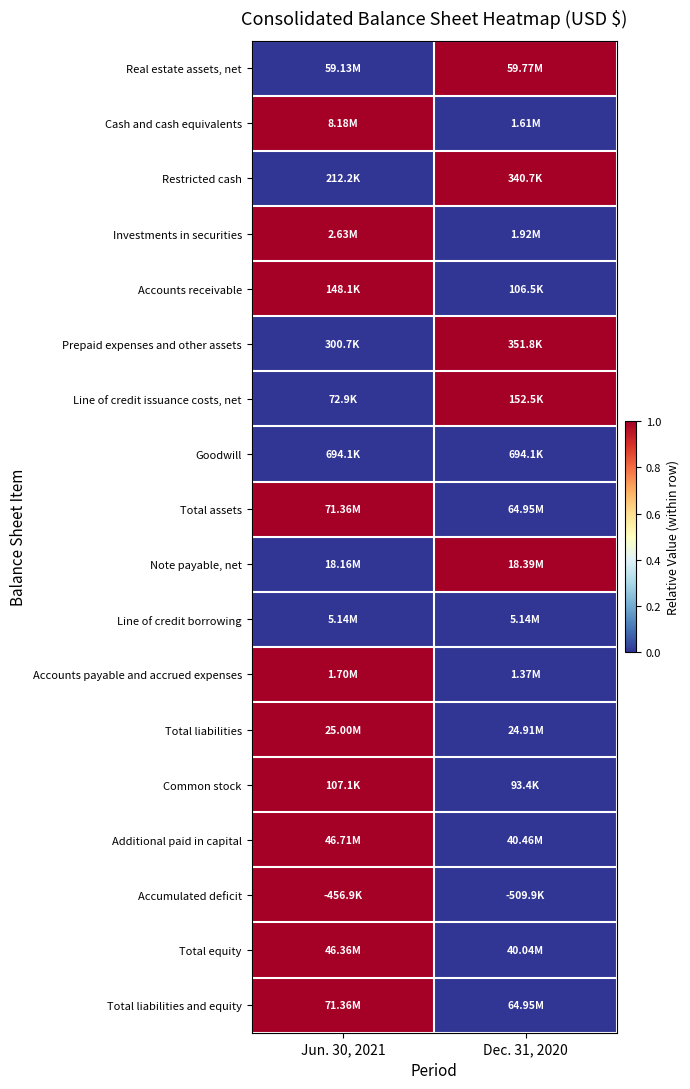

Which has a higher value, Jun. 30, 2021 or Dec. 31, 2020?

Dec. 31, 2020